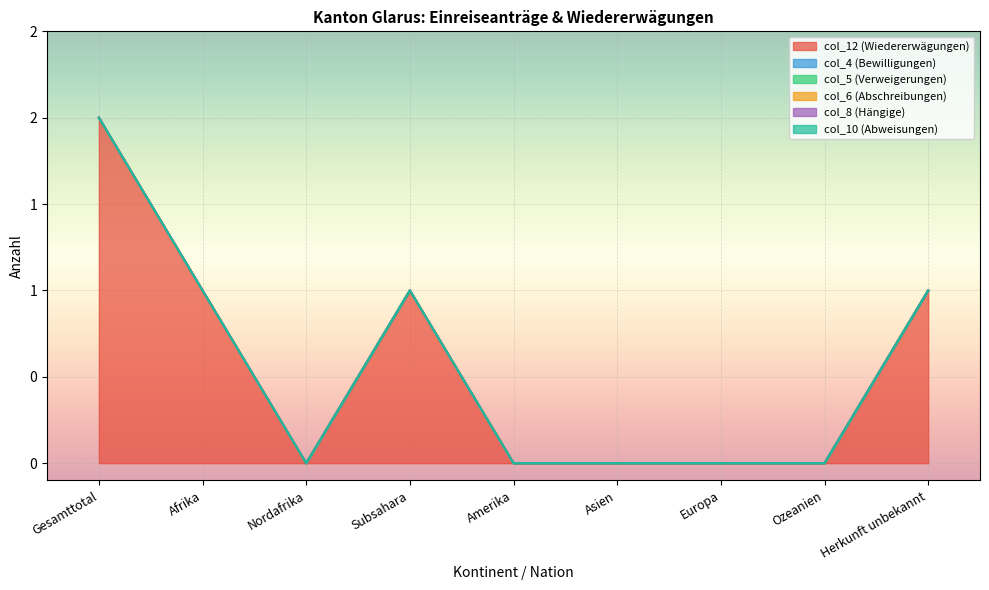

Which category has the highest value across all series?

Gesamttotal